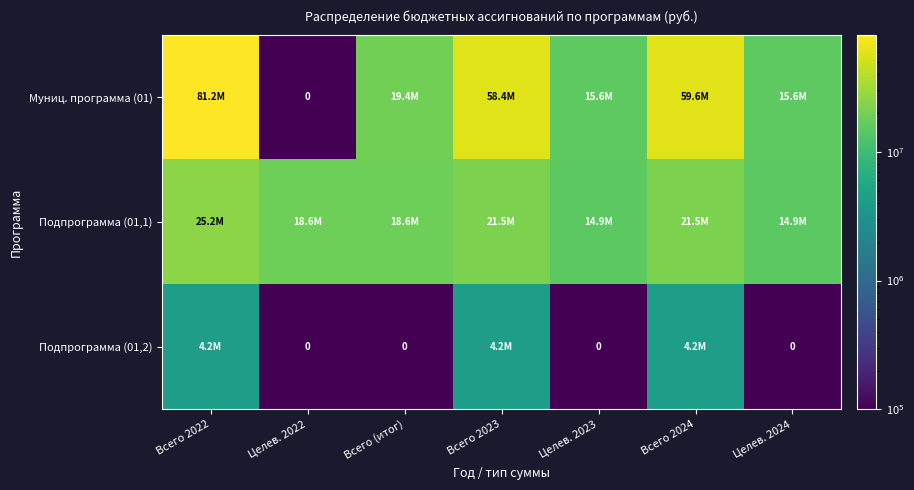

What is the difference between the maximum and minimum values in the Муниц. программа (01) series?

81241900.9